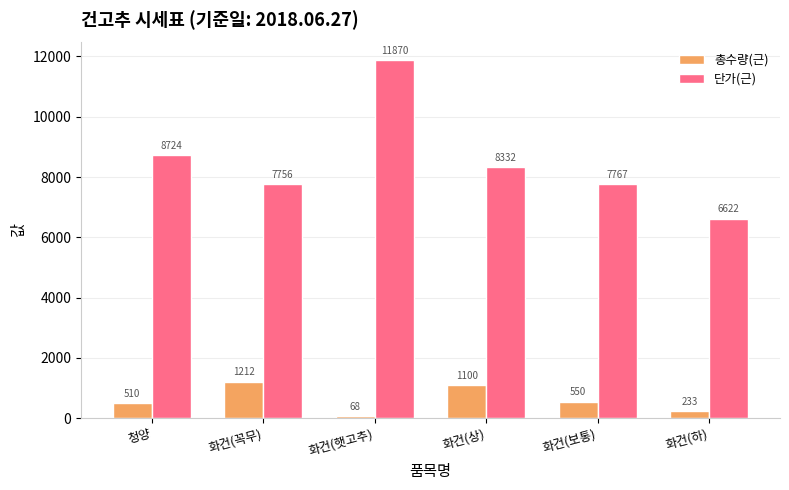

What is the label of the 4th bar from the left?

화건(상)